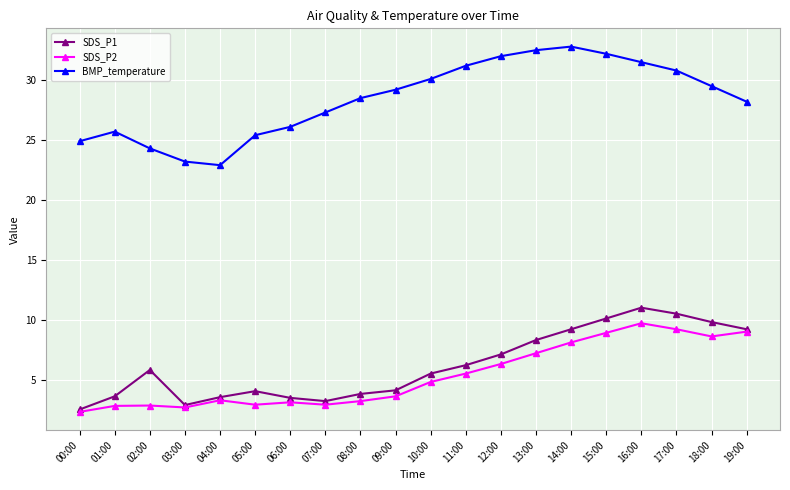

True or false: SDS_P2 has more than 2 points higher than both neighbors.

True